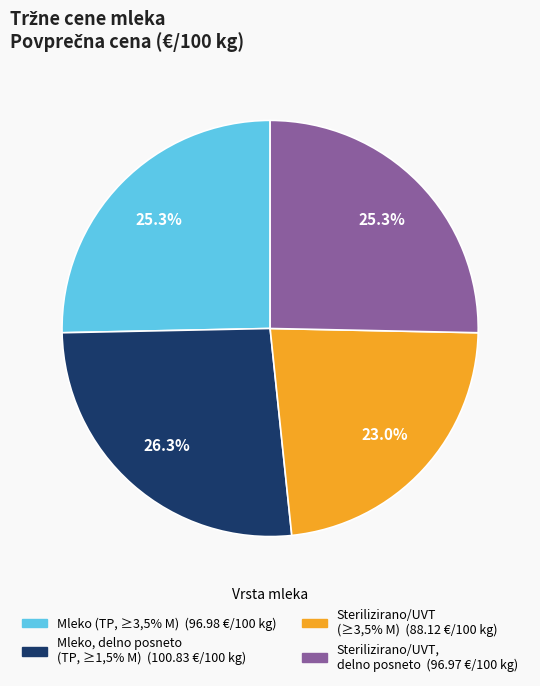

Is there any slice that represents more than half of the pie?

No